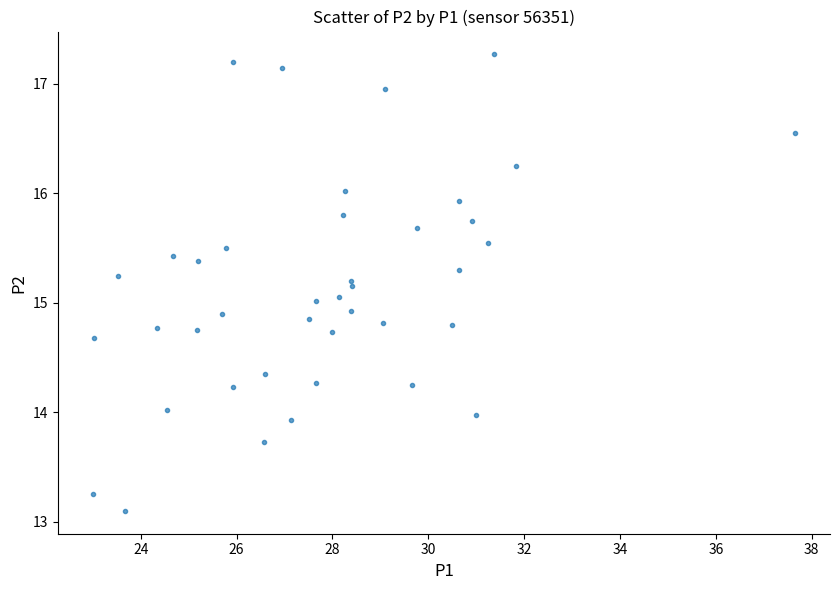

What is the range of X values (max minus min)?

14.6